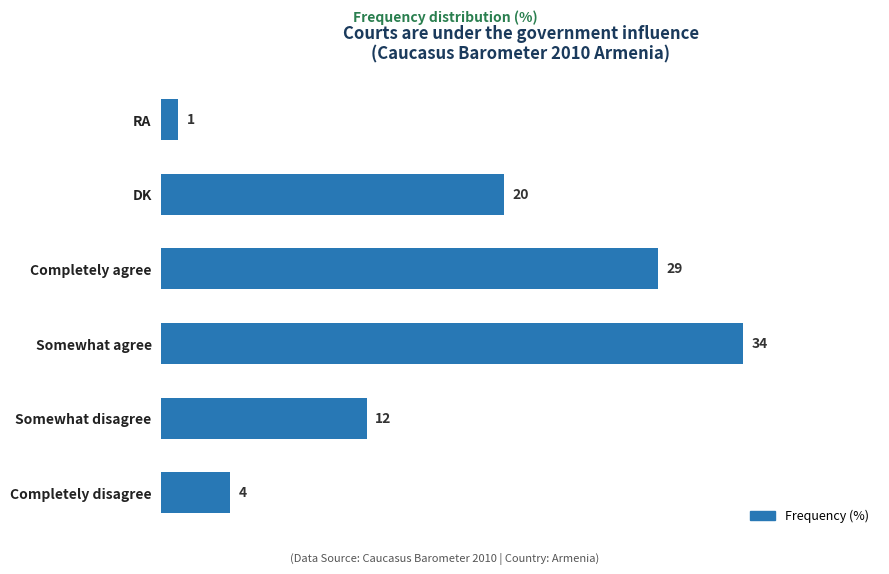

What is the average value?

17